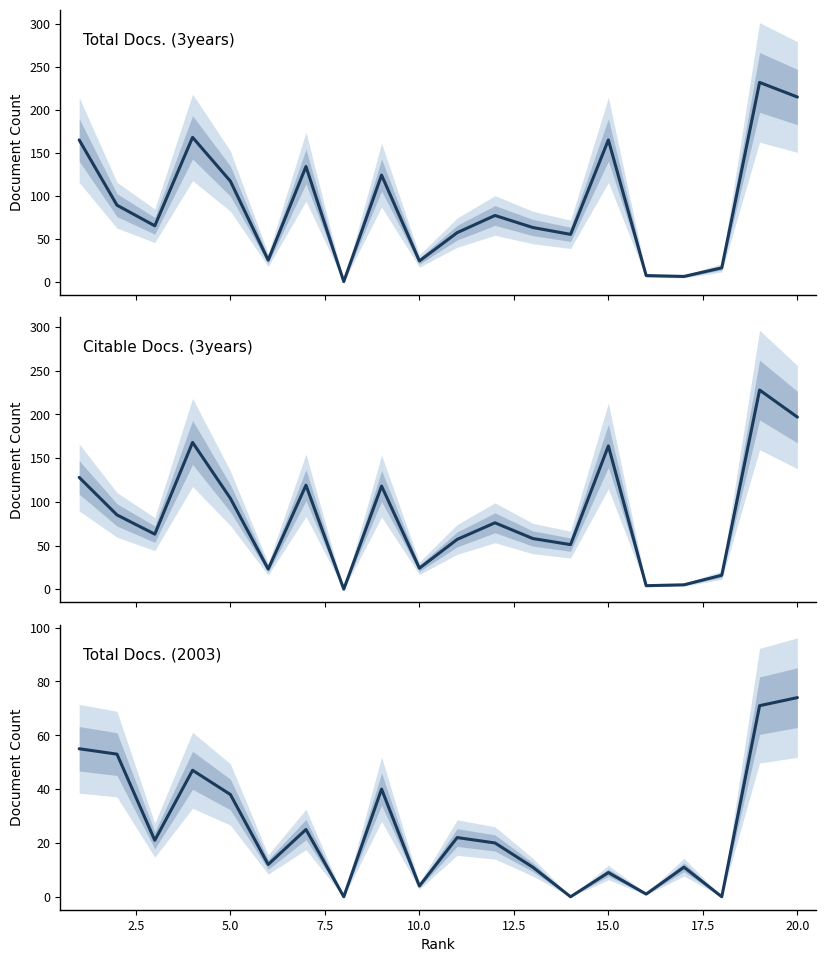

In Total Docs. (2003), how many points are lower than both neighbors (excluding endpoints)?

7